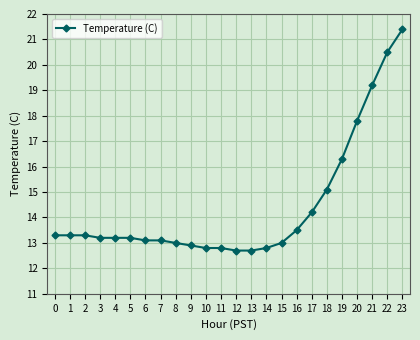

What is the difference between the maximum and minimum values?

8.7